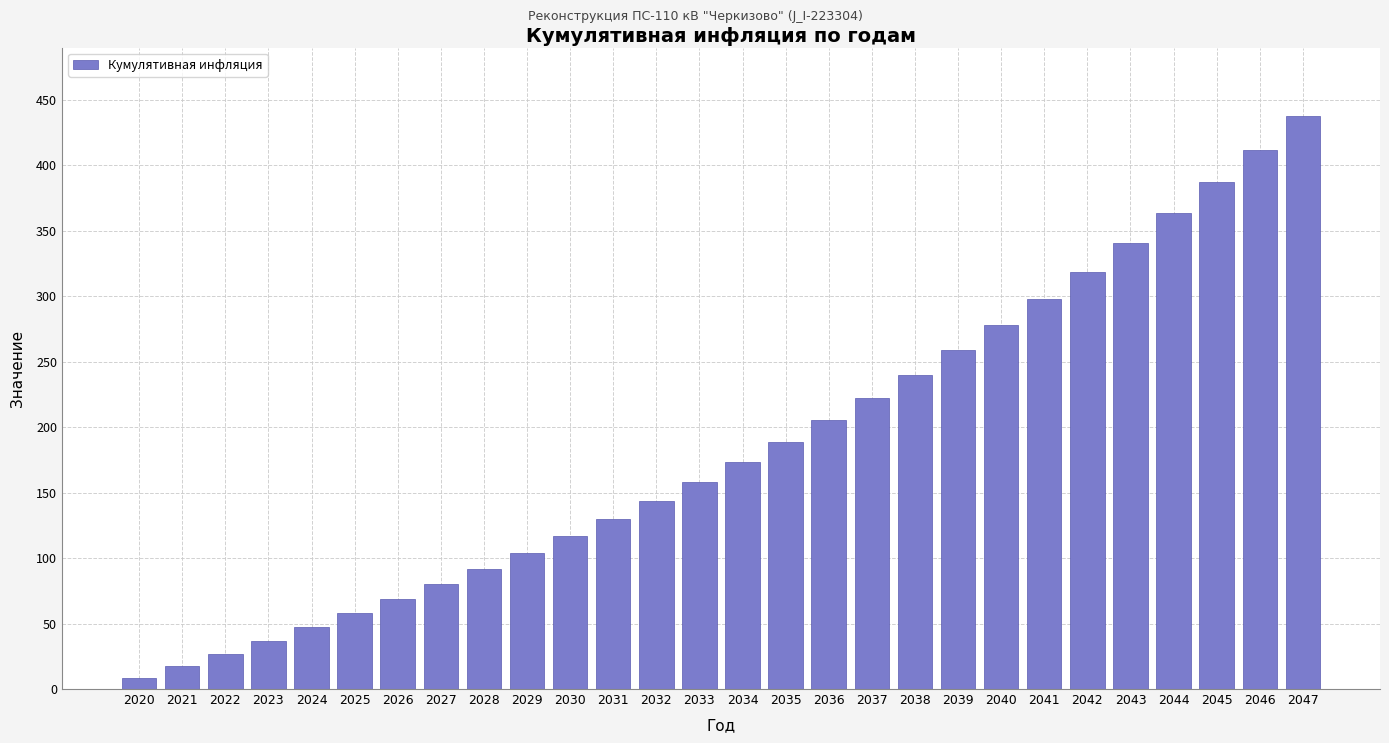

Reading left to right, transcribe all the data shown in this chart.

2020=8.8	2021=17.6	2022=27.0	2023=37.0	2024=47.4	2025=57.8	2026=68.6	2027=80.0	2028=91.6	2029=104.0	2030=116.6	2031=130.0	2032=143.8	2033=158.2	2034=173.4	2035=189.0	2036=205.4	2037=222.4	2038=240.2	2039=258.6	2040=277.8	2041=298.0	2042=318.8	2043=340.6	2044=363.4	2045=387.0	2046=411.6	2047=437.4